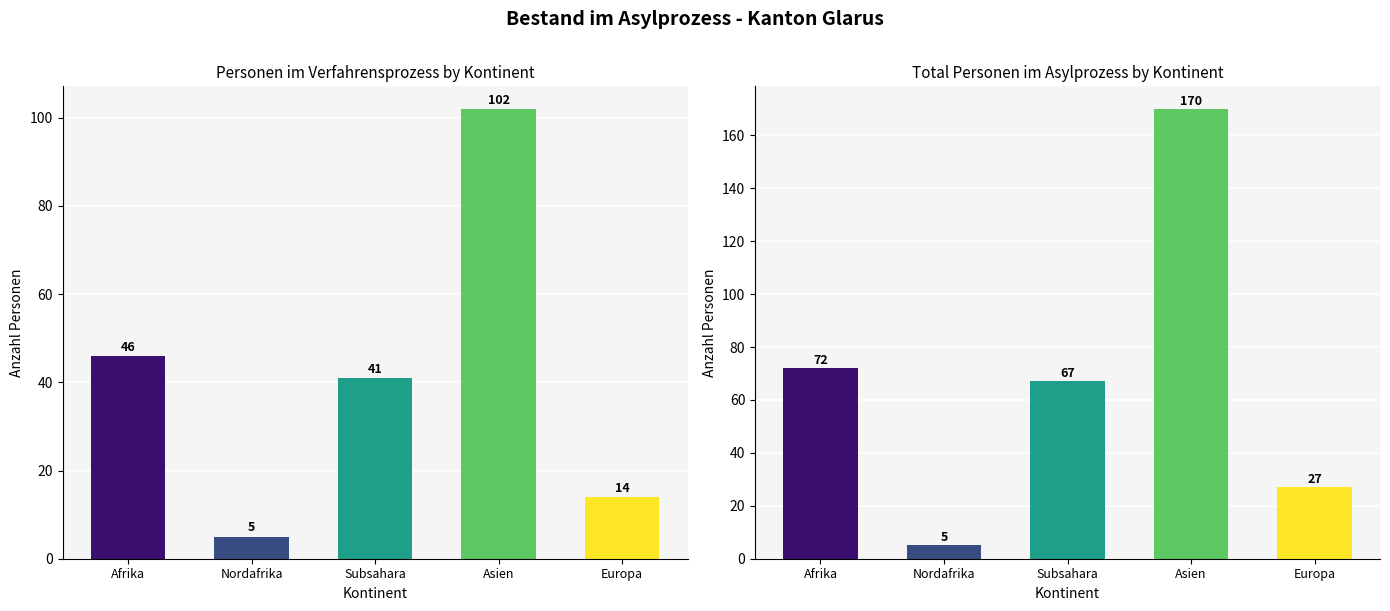

What is the smallest value displayed?

5